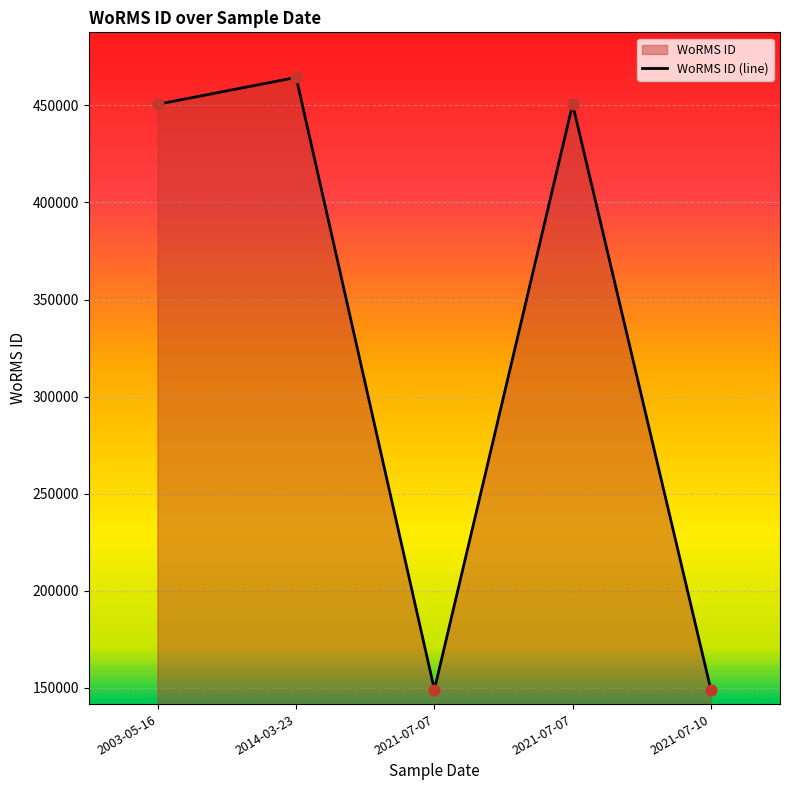

Which has a higher value, 2021-07-07 or 2014-03-23?

2014-03-23